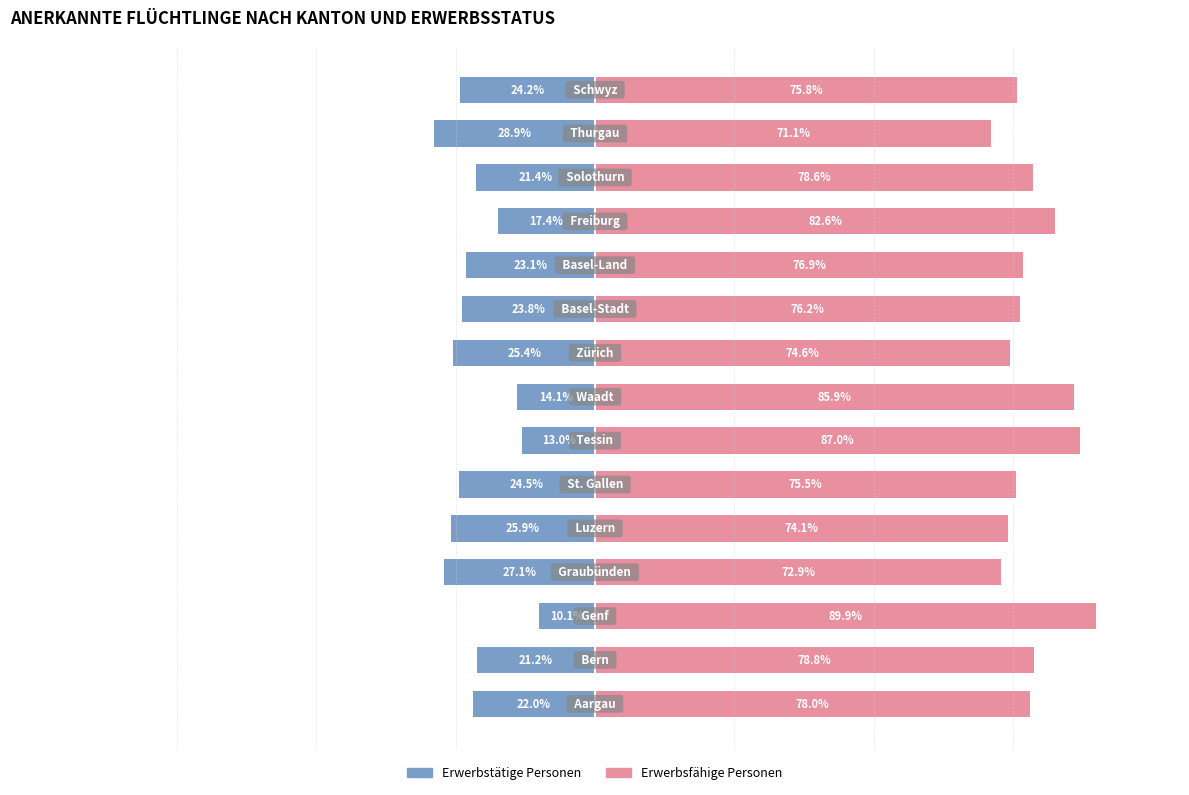

True or false: Erwerbsfähige Personen has a value of 115.6 at 13.

False